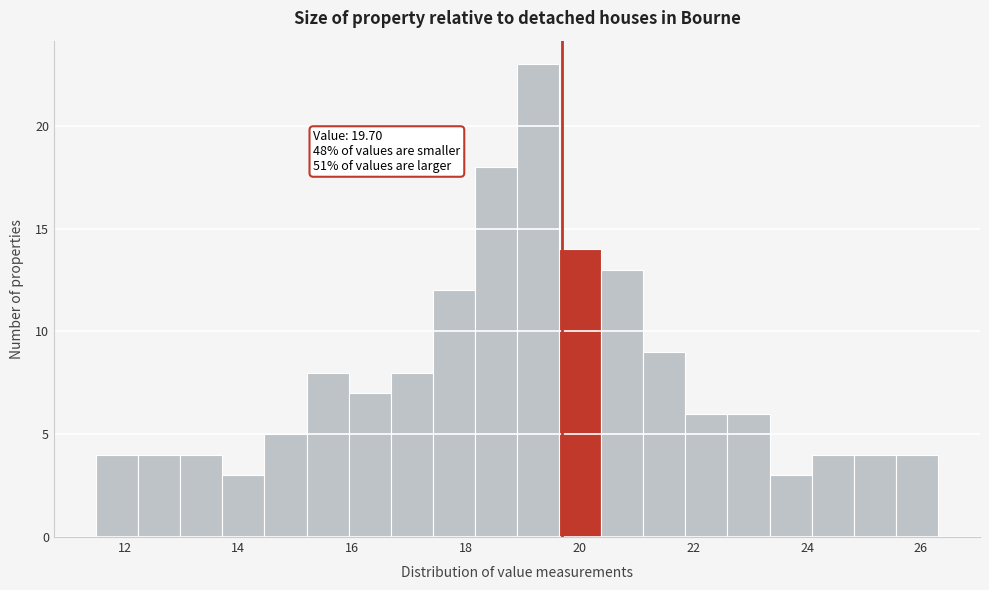

Read against the x-axis, roughly where is the centre of the tallest bar?

19.2